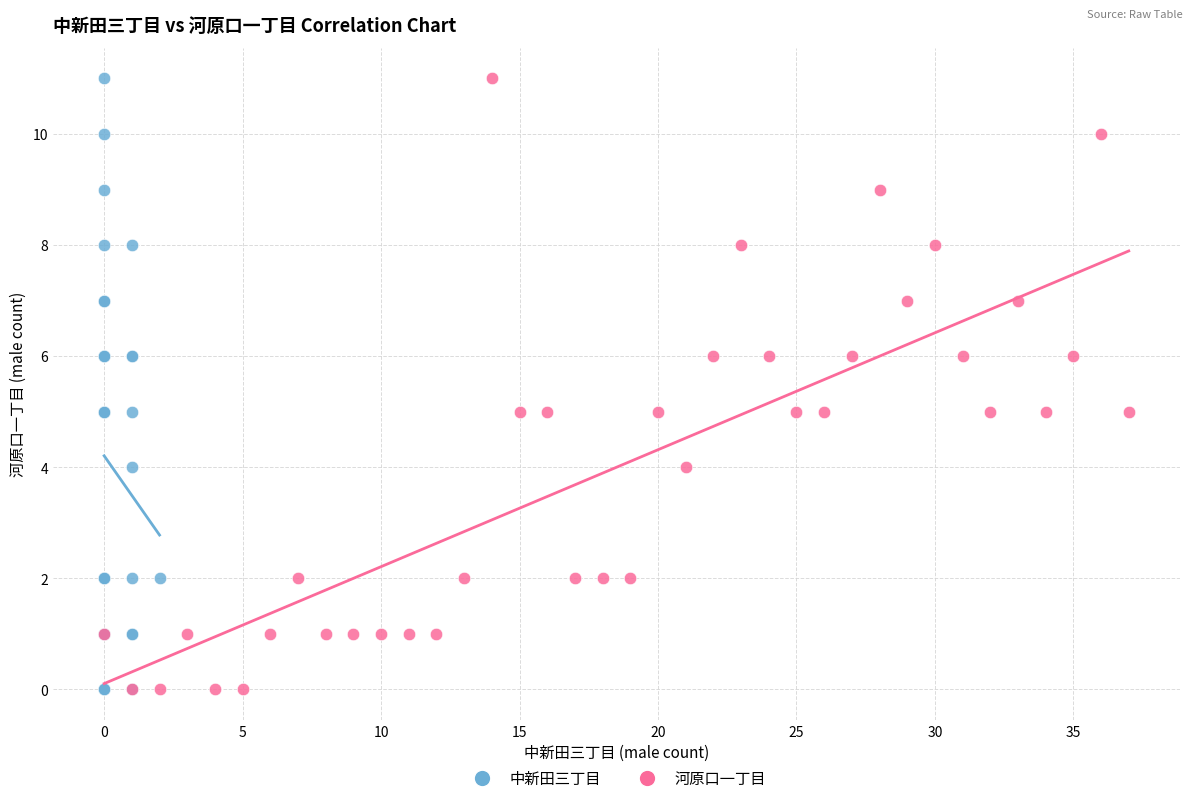

What are all the series names shown in the legend?

中新田三丁目, 河原口一丁目